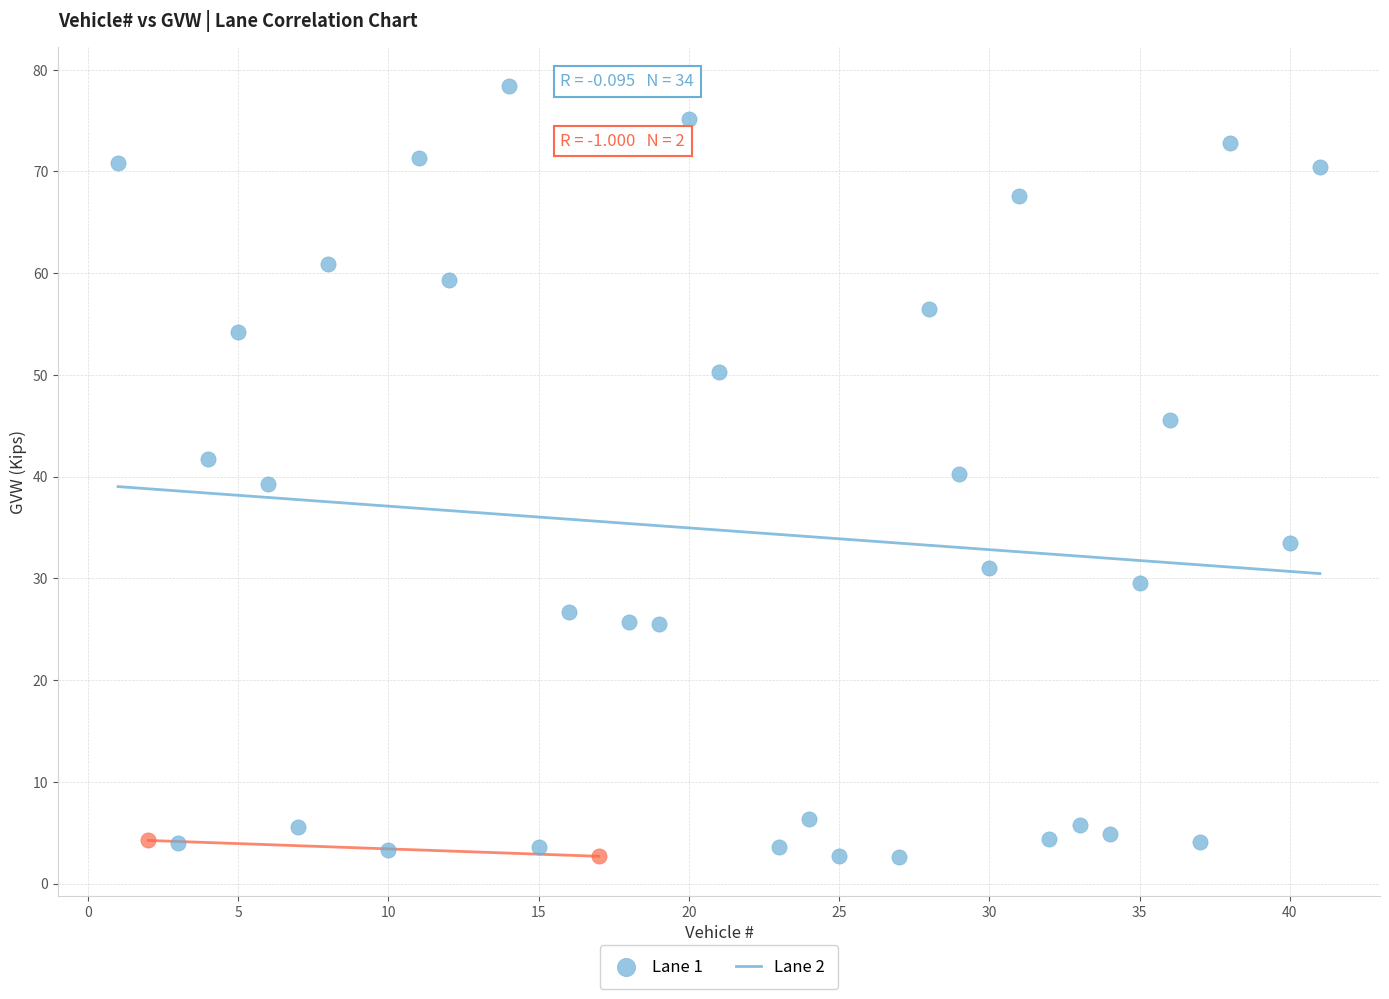

What are all the series names shown in the legend?

Lane 1, Lane 2